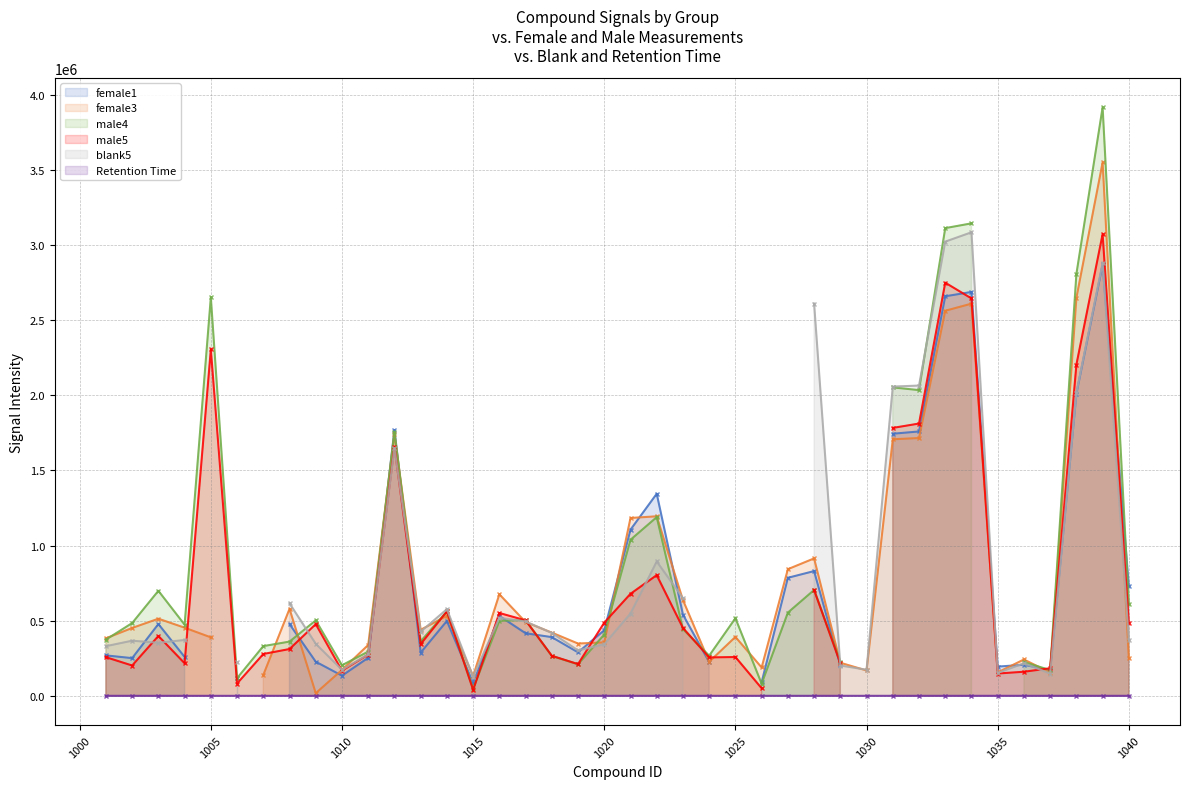

Does the chart display data point markers on the line(s)?

Yes